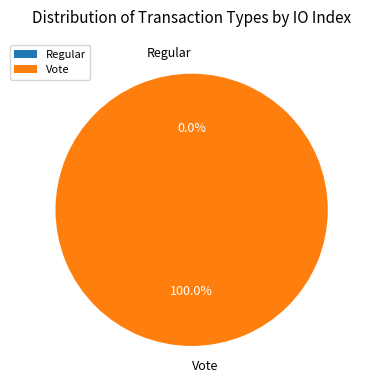

Is there any slice that represents more than half of the pie?

Yes